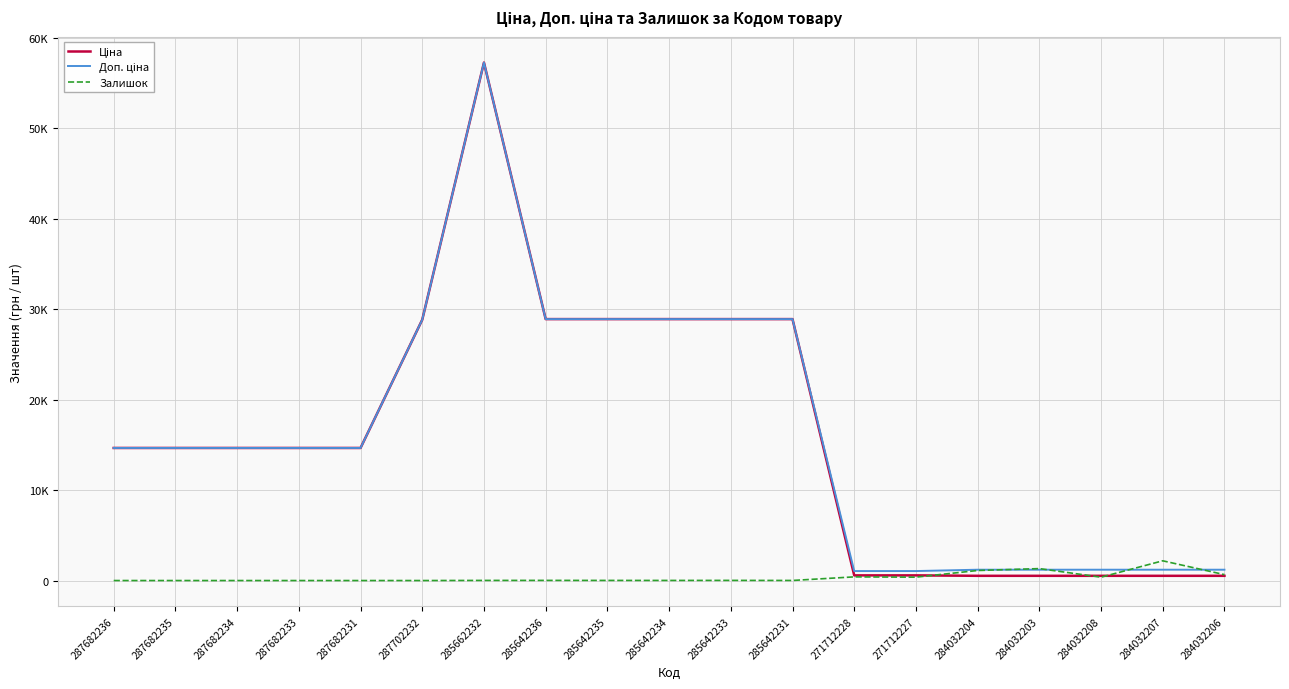

At which label does Ціна reach its peak?

285662232